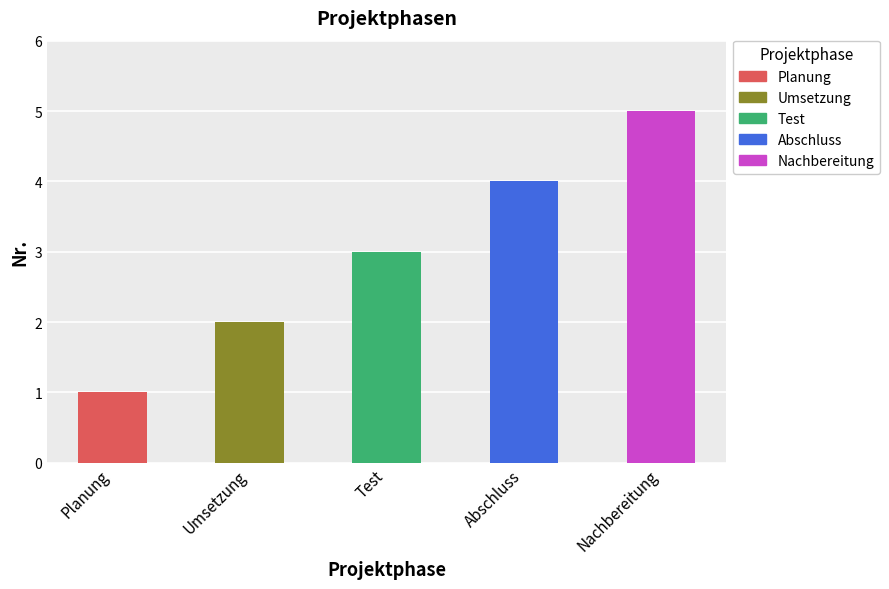

Is it true that the value at Abschluss is 4?

True